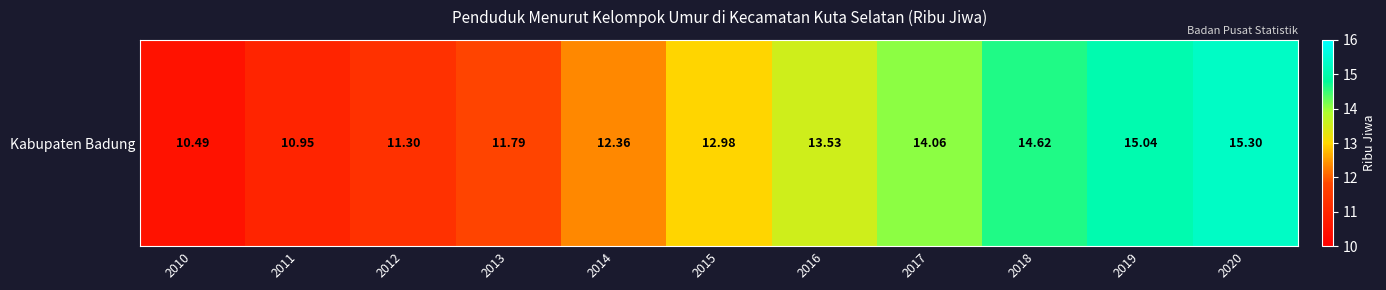

Rank the categories by value from highest to lowest.

2020, 2019, 2018, 2017, 2016, 2015, 2014, 2013, 2012, 2011, 2010